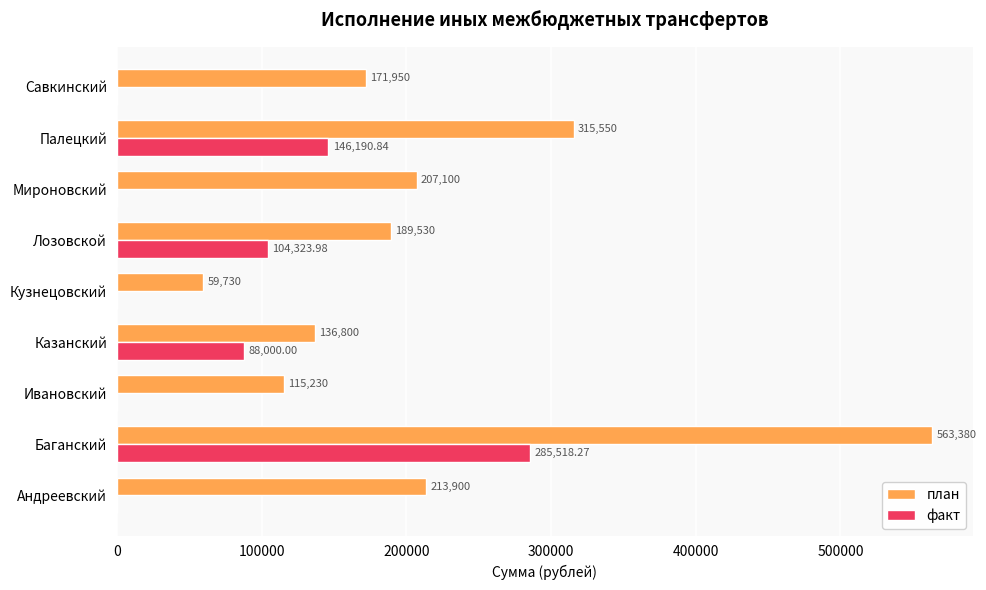

What is the average value of the план series?

219241.1